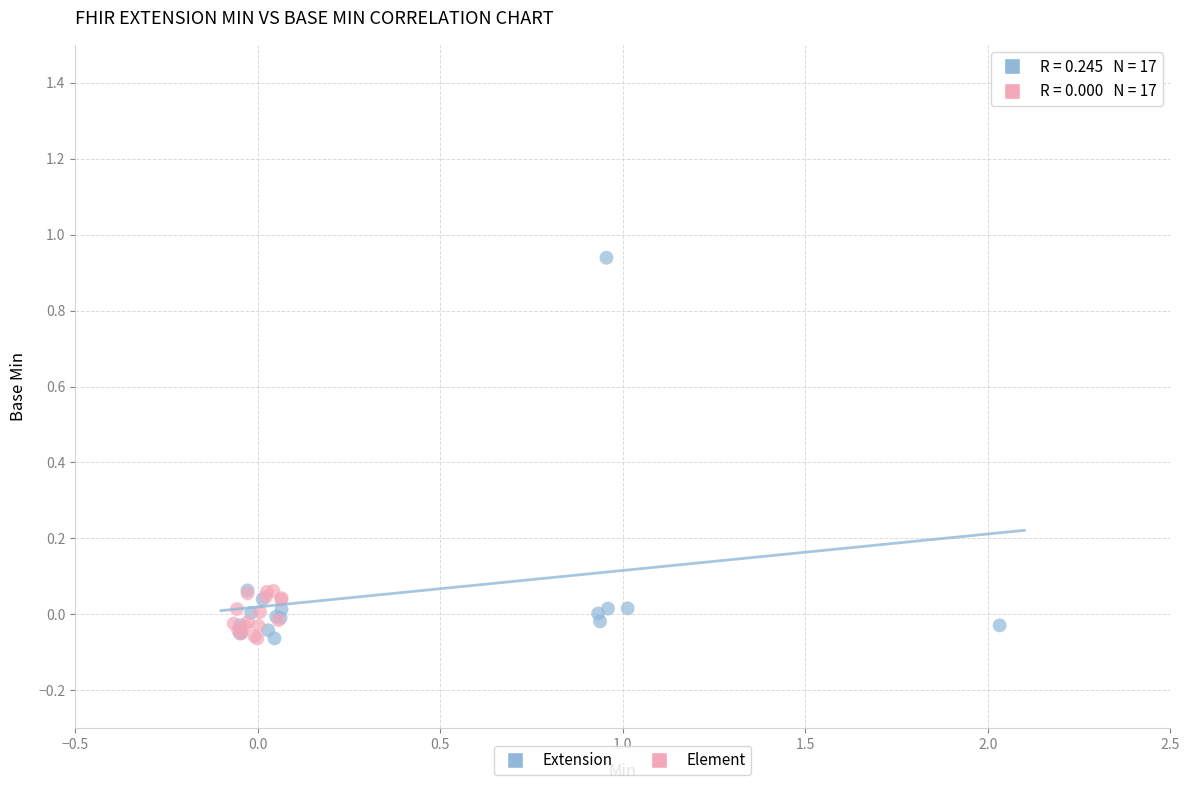

Which series contains the highest Y value?

Extension